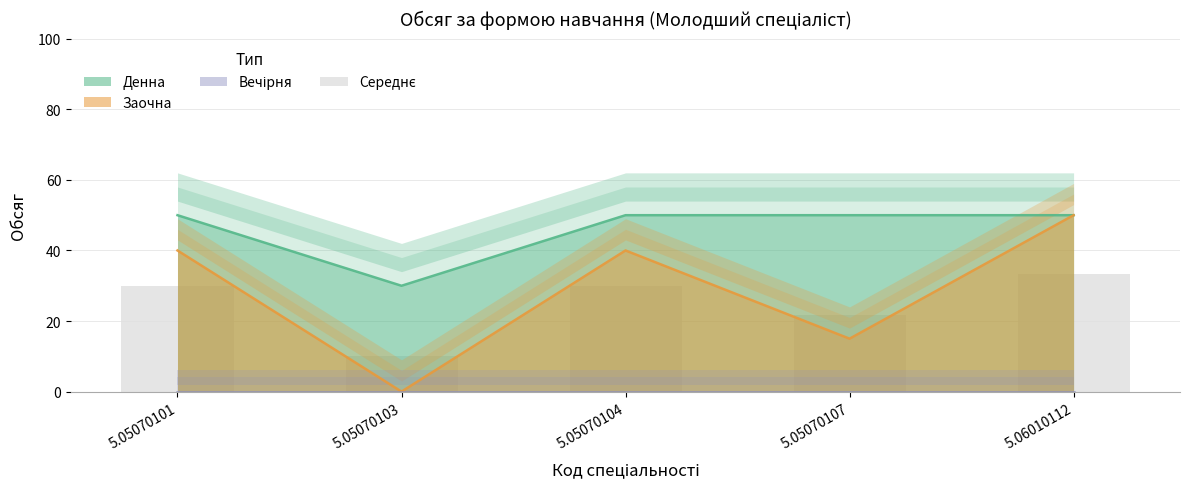

Is it true that the value at 5.05070103 is 10.0?

True